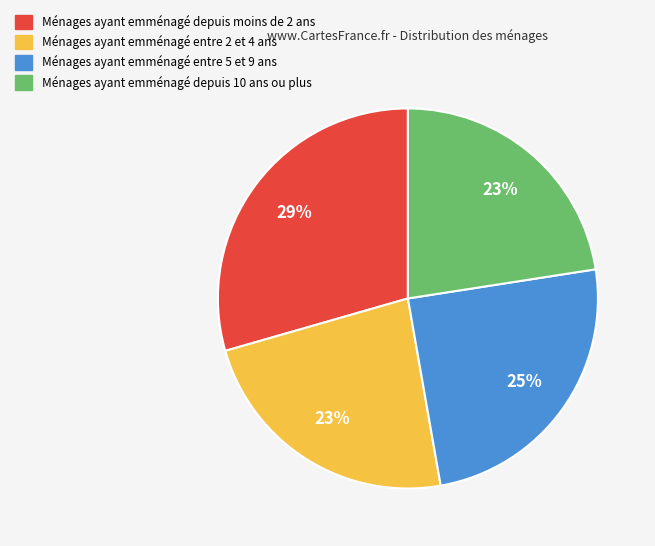

To the nearest percent, what is the average slice percentage?

25%